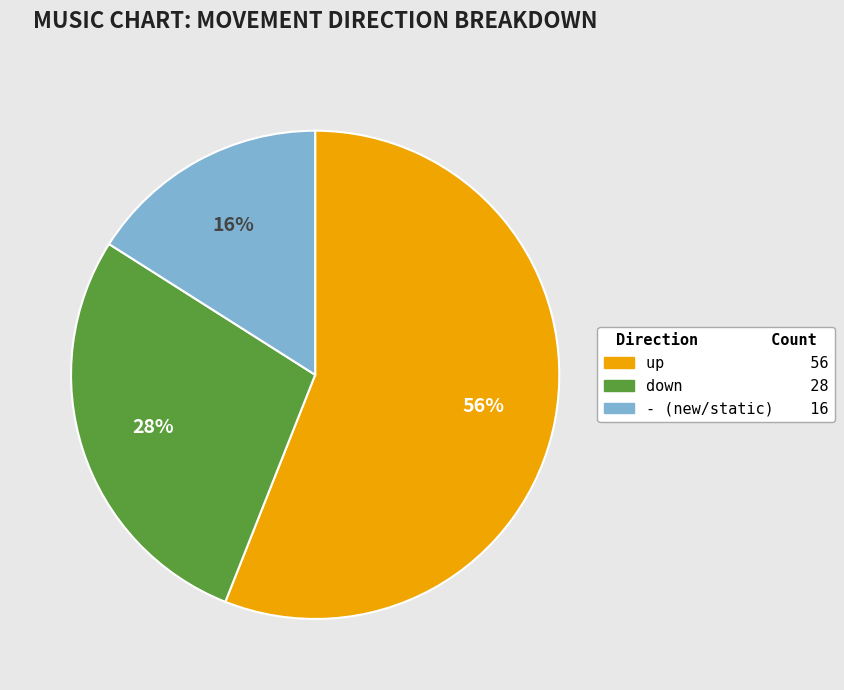

Rank the categories by value from highest to lowest.

up, down, -